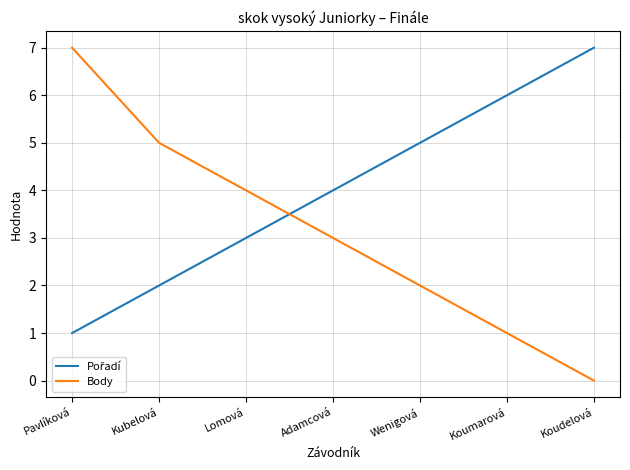

What is the spread (max minus min) of values at Pavlíková?

6